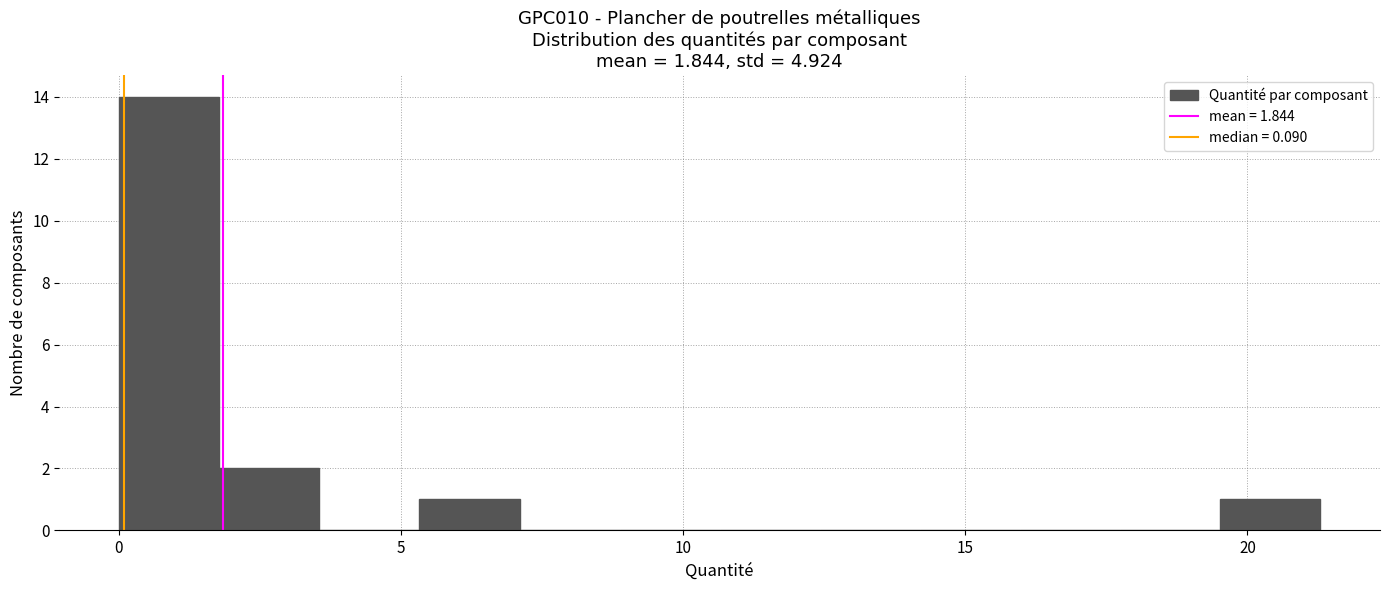

Read against the x-axis, roughly where is the centre of the tallest bar?

1.0